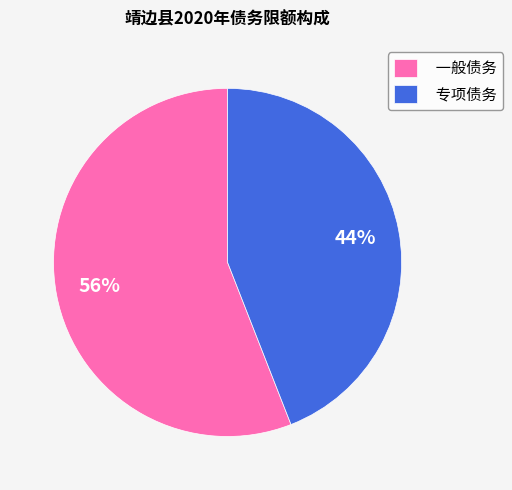

Does 一般债务 represent more than half of the total?

Yes